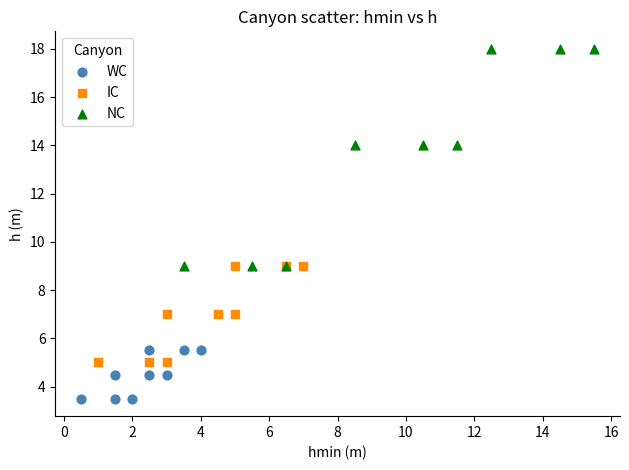

Which series reaches the minimum Y coordinate?

WC